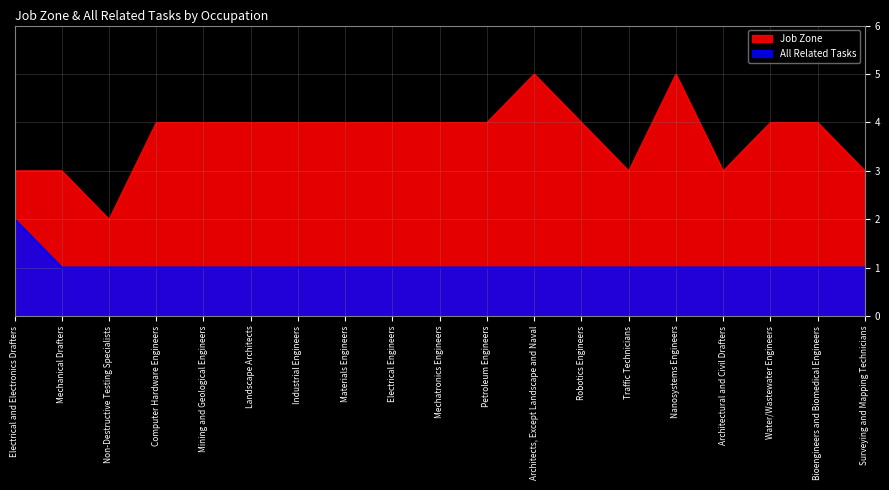

Which series has the widest spread of values?

Job Zone